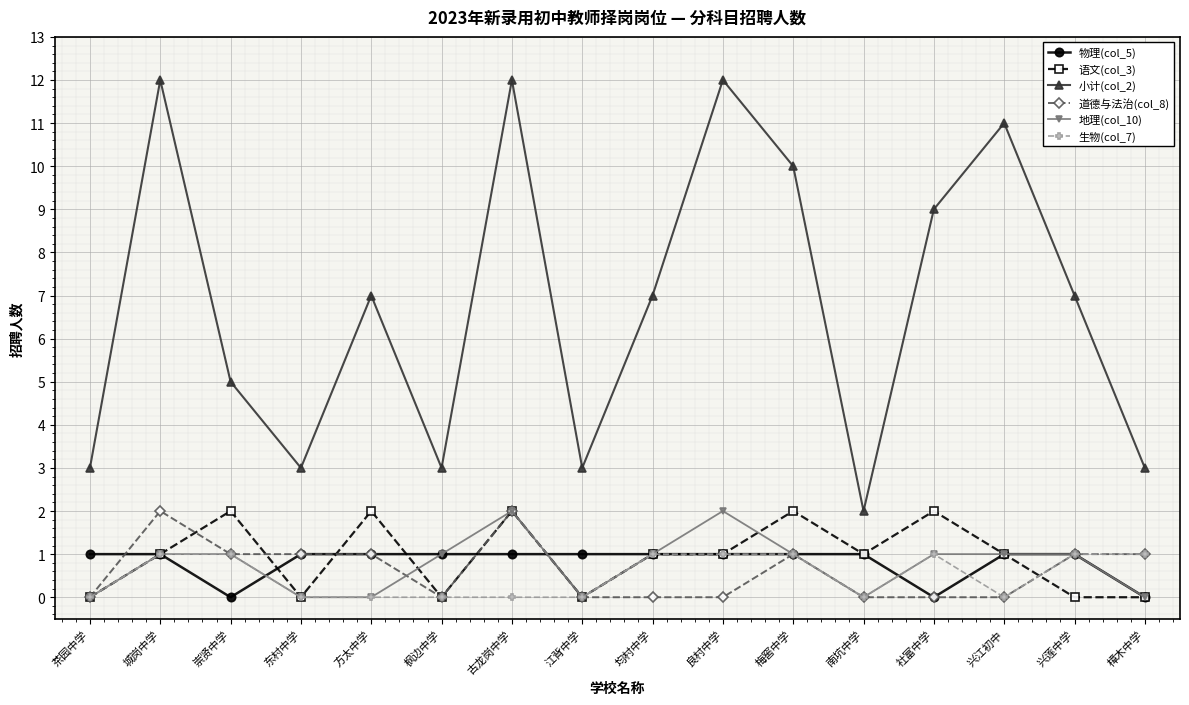

Is it true that 物理(col_5) equals 1 at 梅窖中学?

True